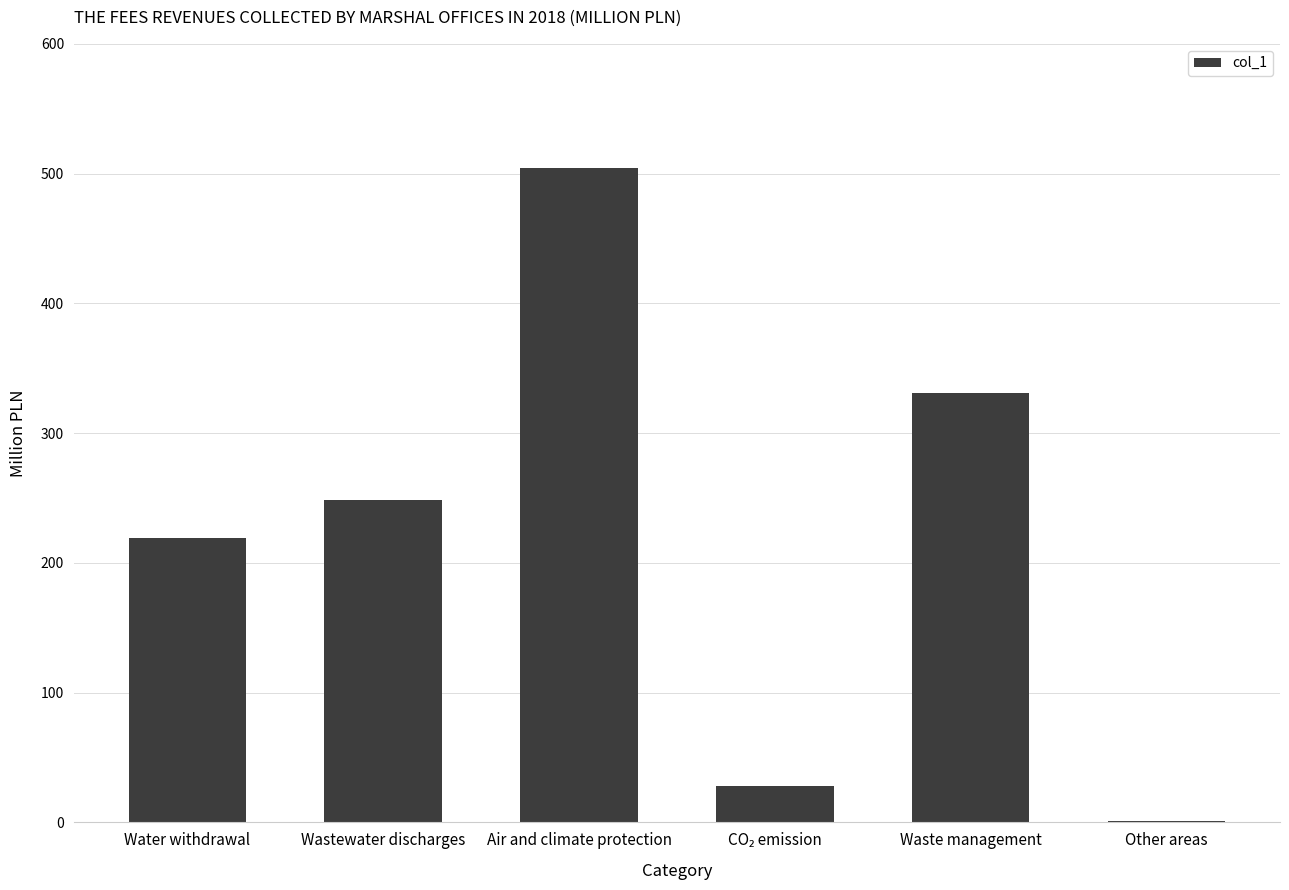

The chart shows a value of 884.1 at Air and climate protection. True or false?

False